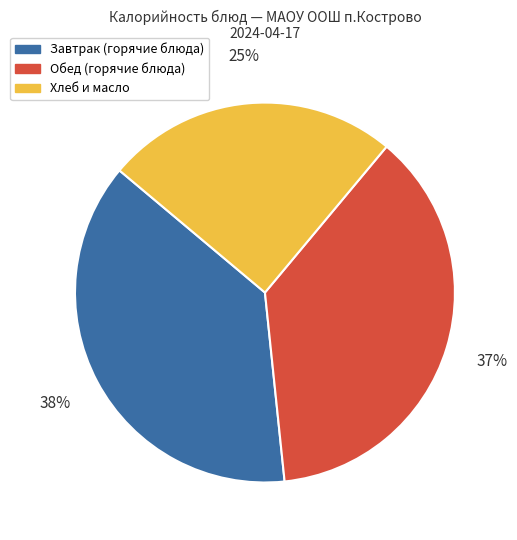

To the nearest percent, what is the average slice percentage?

33%